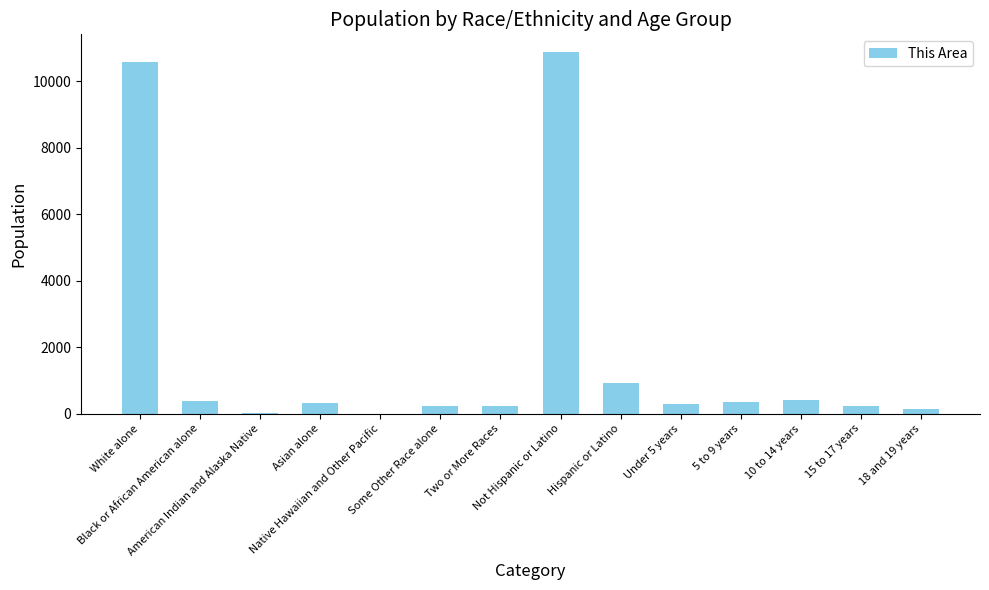

What is the maximum value shown in the chart?

10868